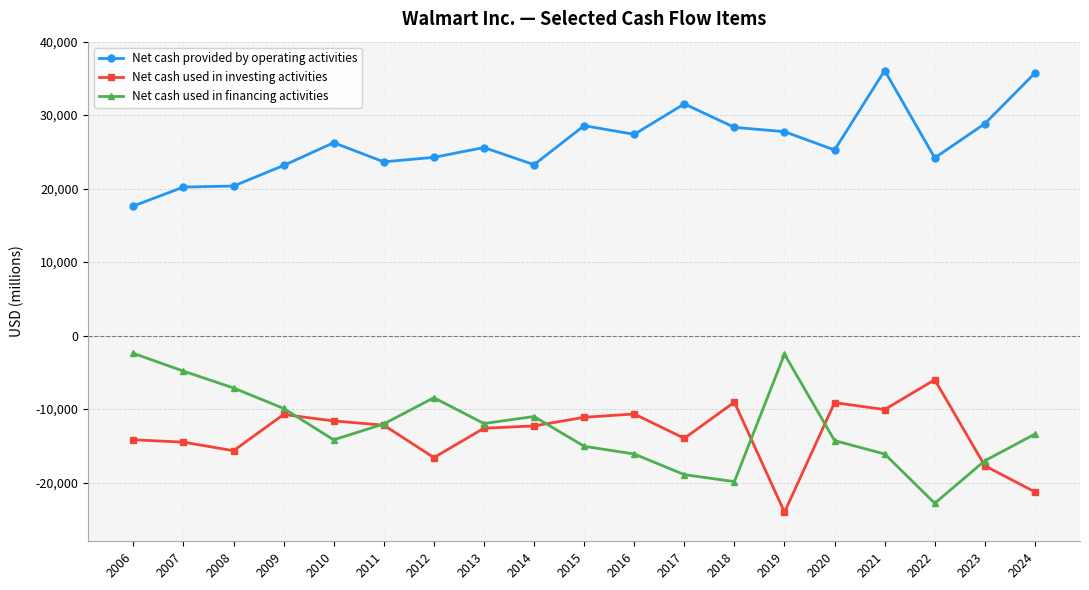

Which label corresponds to the smallest value in the chart?

2019